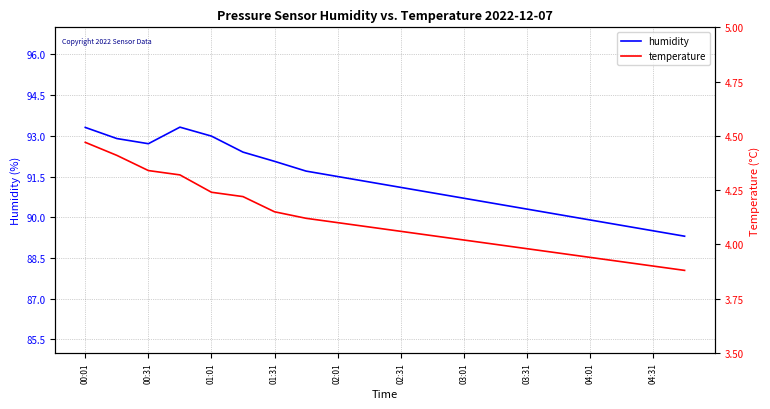

The humidity series shows 122.0 at 04:01. True or false?

False